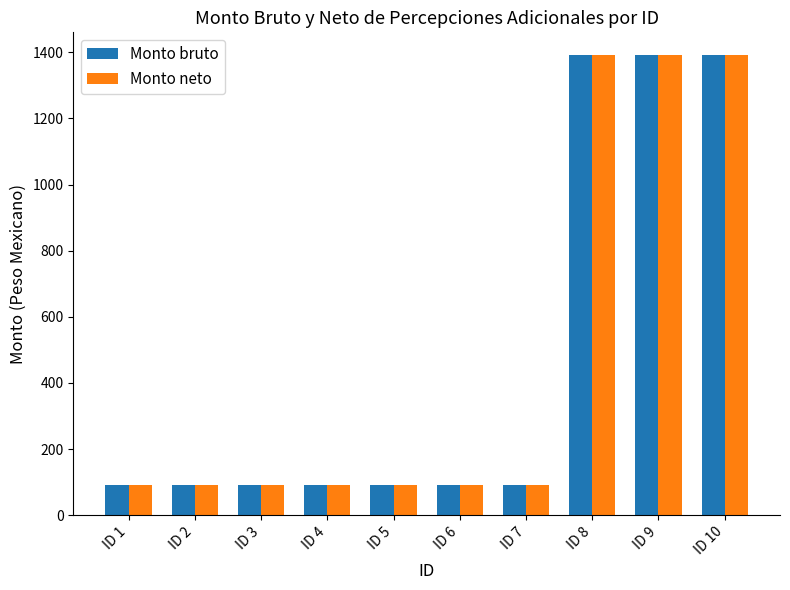

Reading left to right, transcribe all the data shown in this chart.

Monto bruto: ID 1=91.0	ID 2=91.0	ID 3=91.0	ID 4=91.0	ID 5=91.0	ID 6=91.0	ID 7=91.0	ID 8=1391.1	ID 9=1391.1	ID 10=1391.1
Monto neto: ID 1=91.0	ID 2=91.0	ID 3=91.0	ID 4=91.0	ID 5=91.0	ID 6=91.0	ID 7=91.0	ID 8=1391.1	ID 9=1391.1	ID 10=1391.1